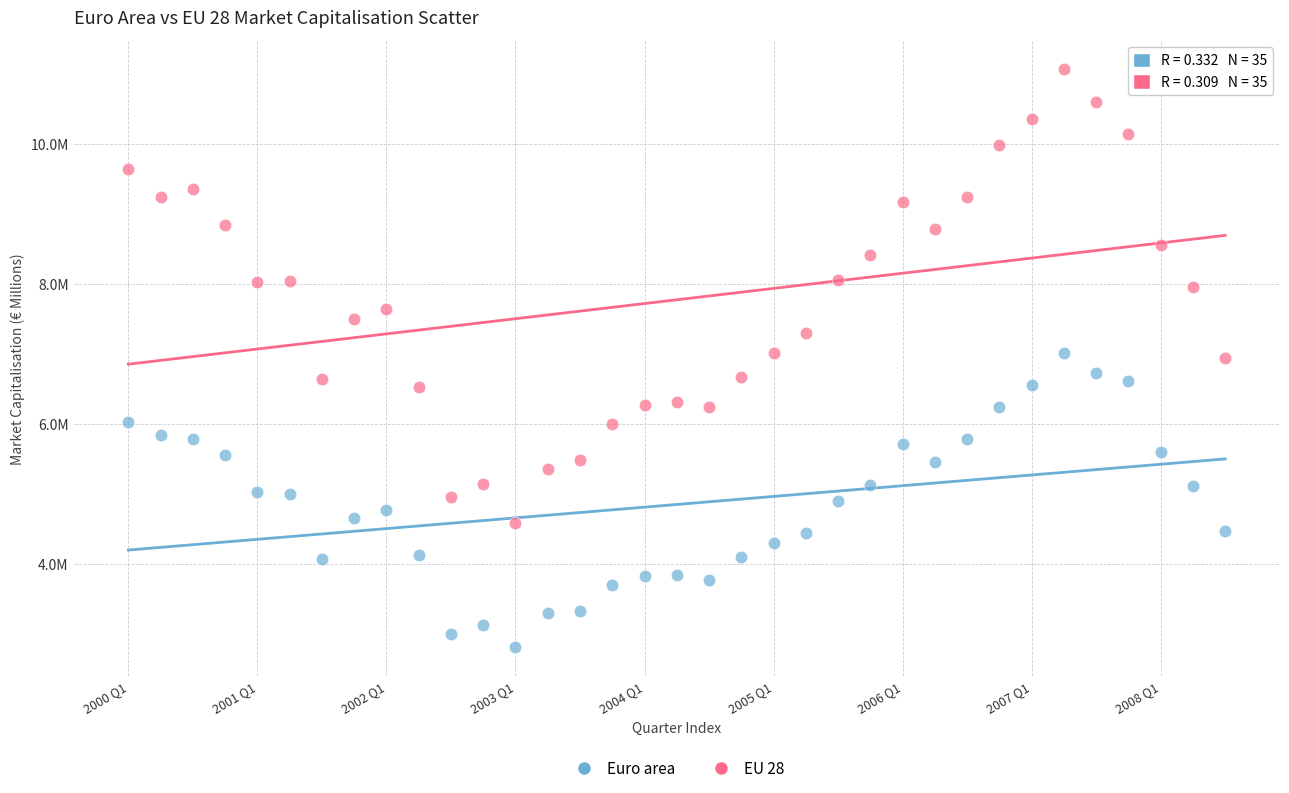

What are all the series names shown in the legend?

Euro area, EU 28